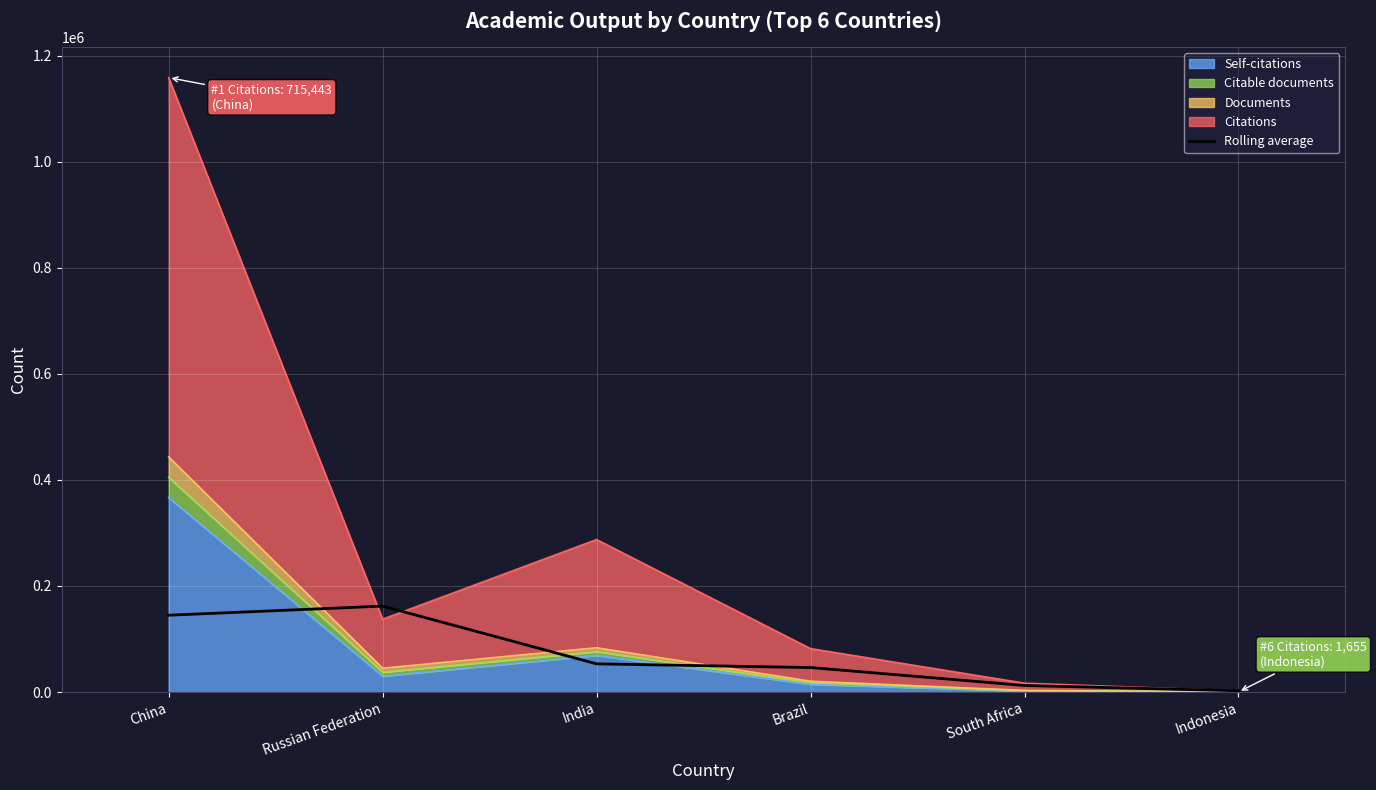

What is the difference between the values at South Africa and Russian Federation?

149717.6